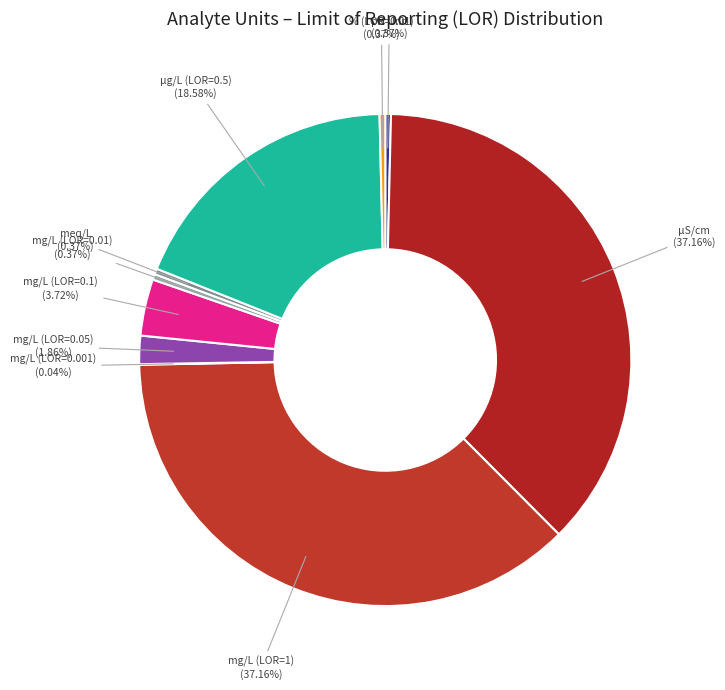

Is there any slice that represents more than half of the pie?

No